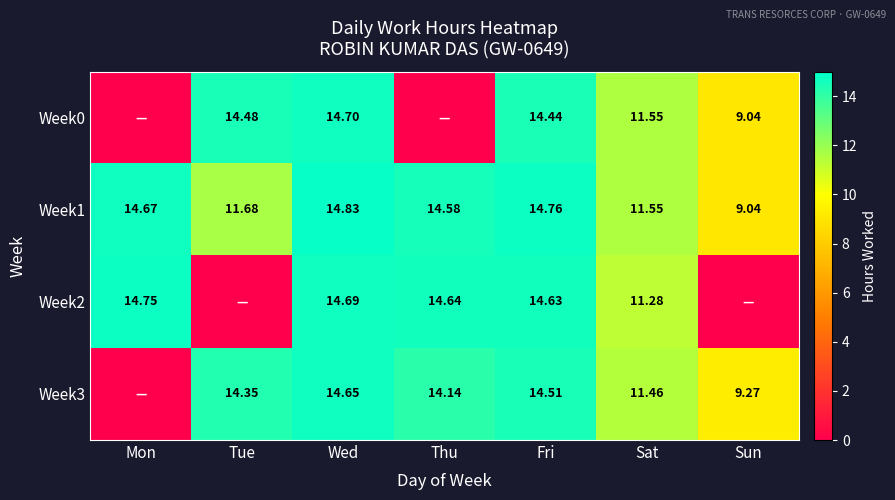

At which category is the sum across all series the highest?

Wed